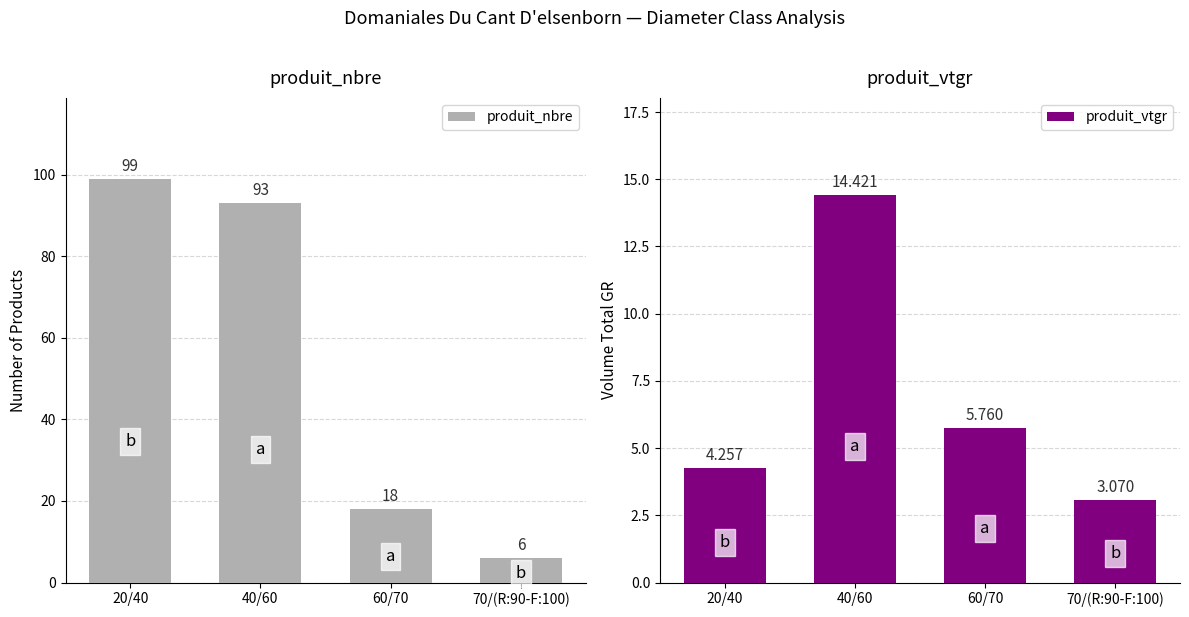

Read the produit_vtgr value at 40/60.

14.4